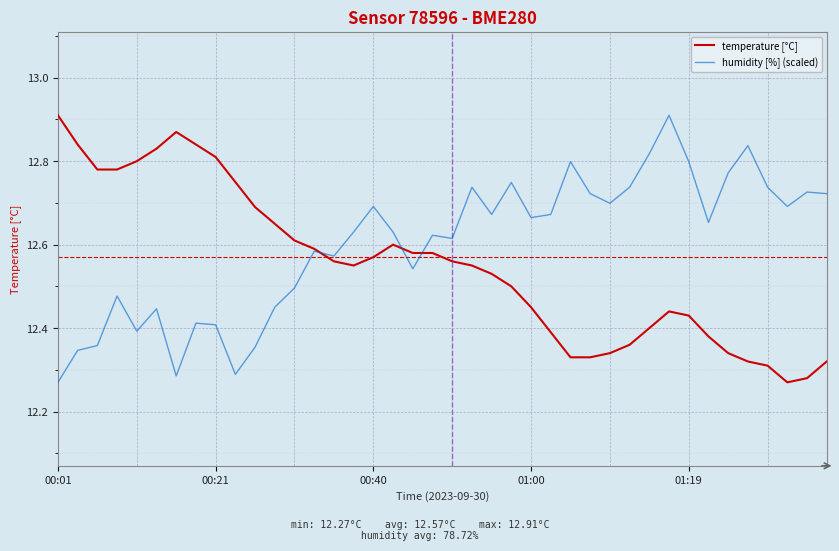

Rank the series by their average value, from highest to lowest.

humidity [%] (scaled), temperature [°C]